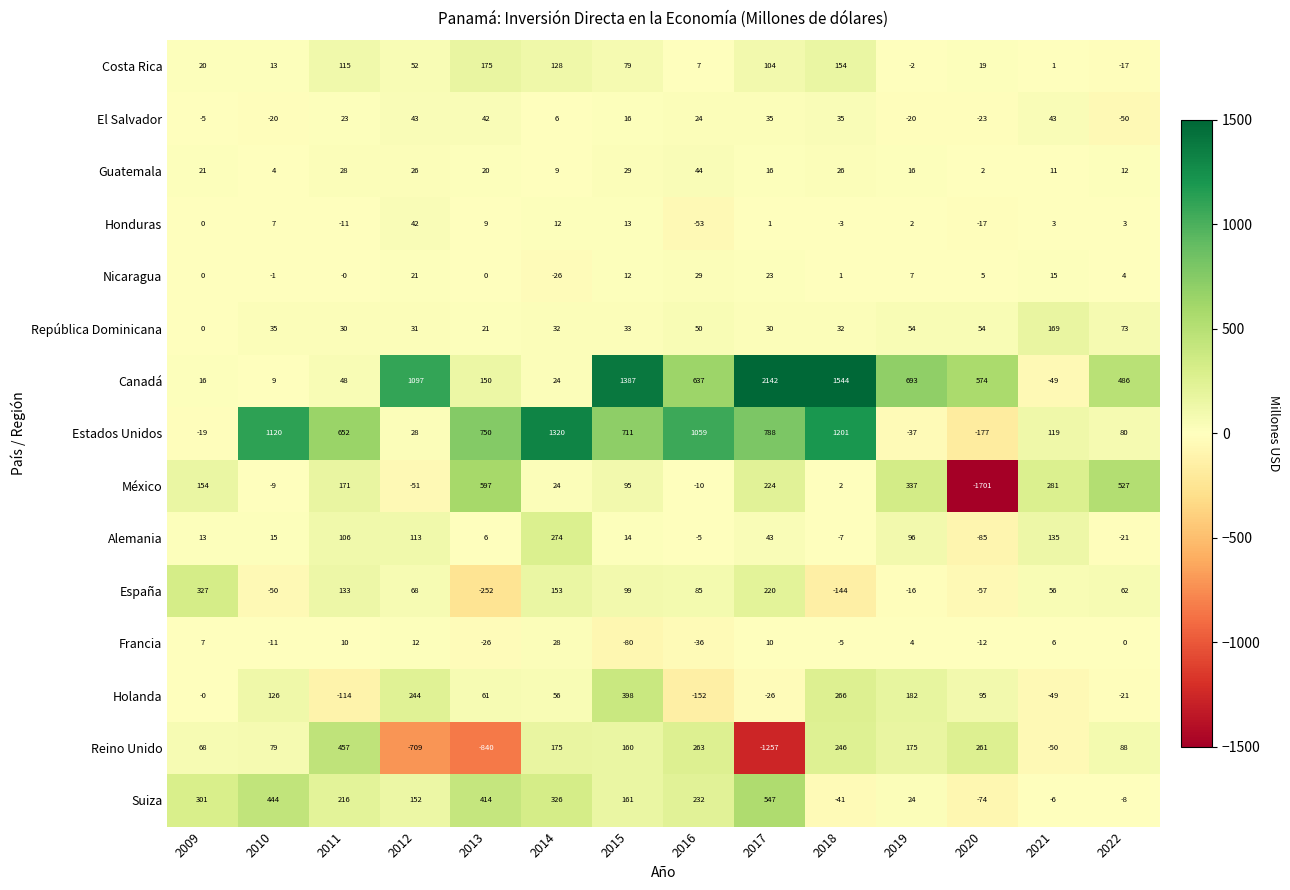

How many categories are shown in the chart?

14